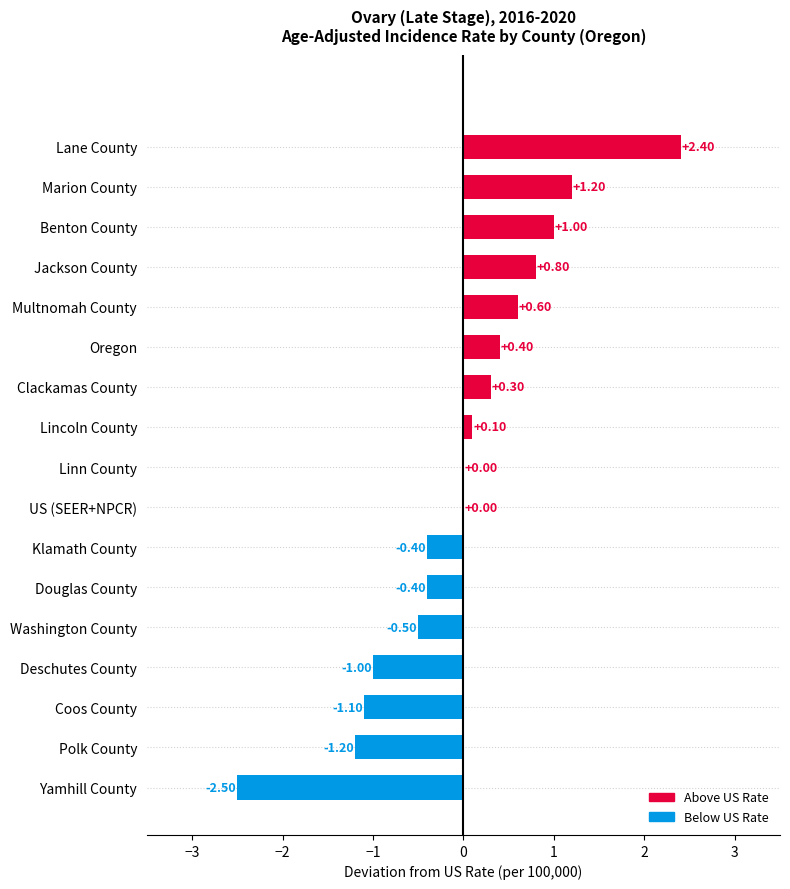

How many distinct data groups are displayed?

1